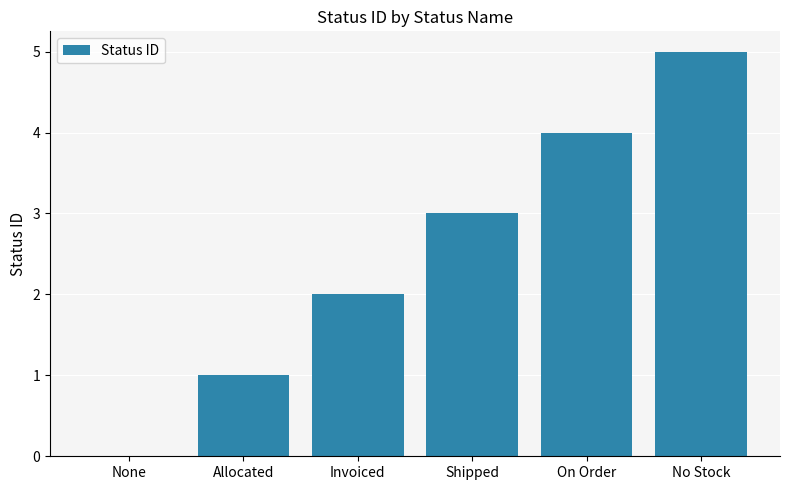

The chart shows a value of 2 at No Stock. True or false?

False